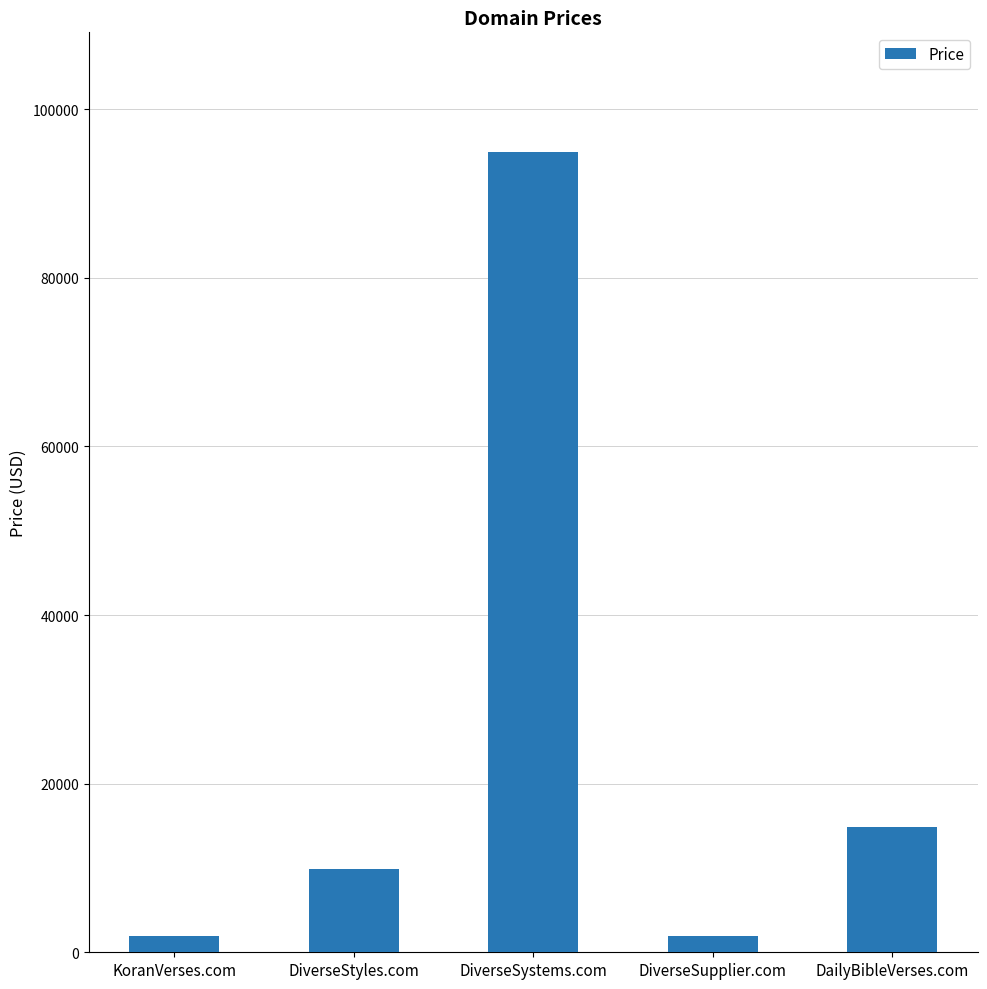

Are the bars horizontal?

No